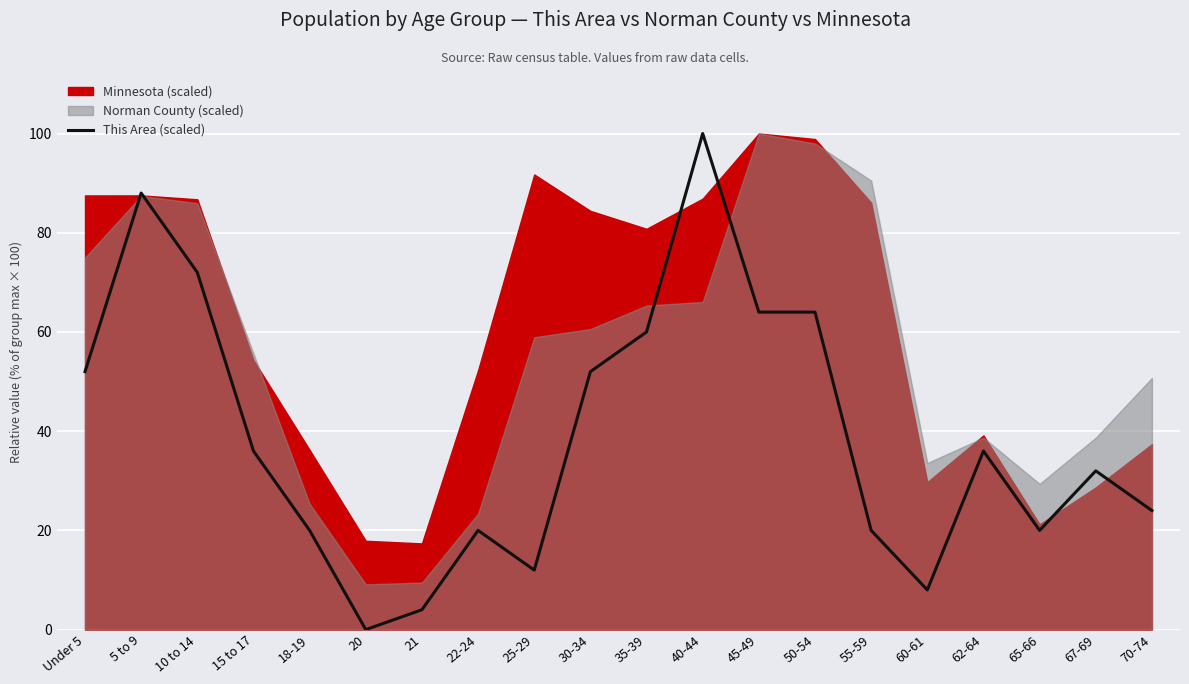

Count the number of categories in the chart.

20